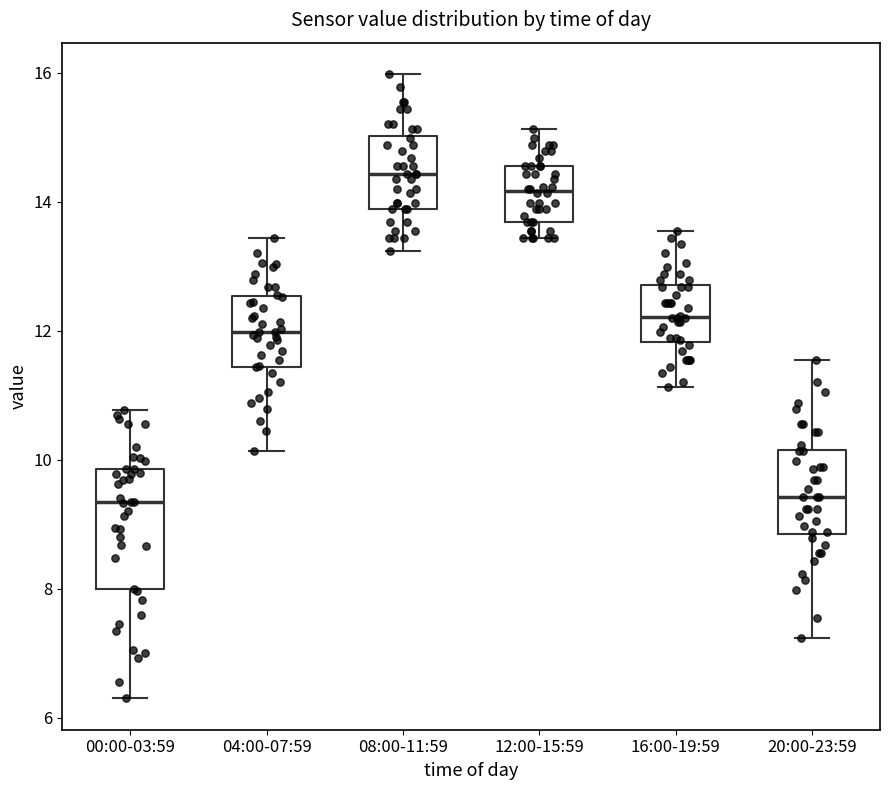

Which box has the highest median line?

08:00-11:59